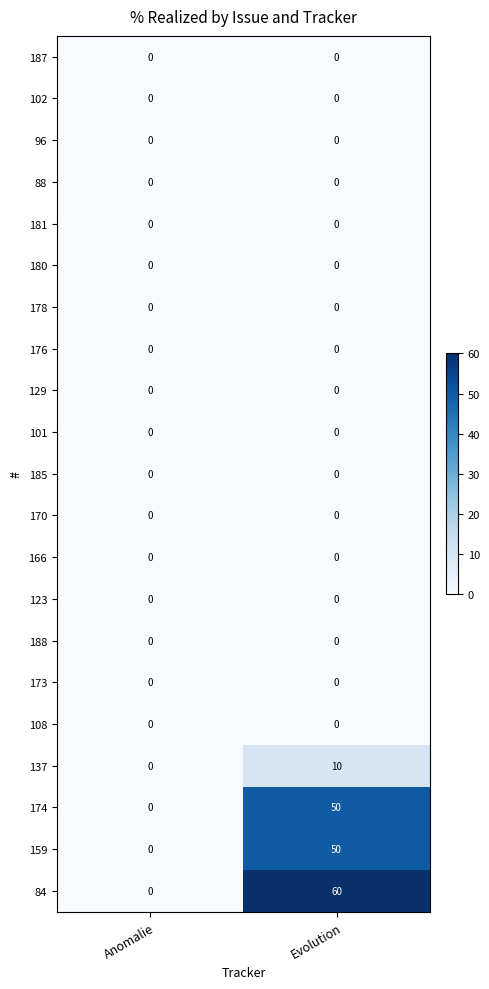

What is the sum of the 174 values at Evolution and Anomalie?

50